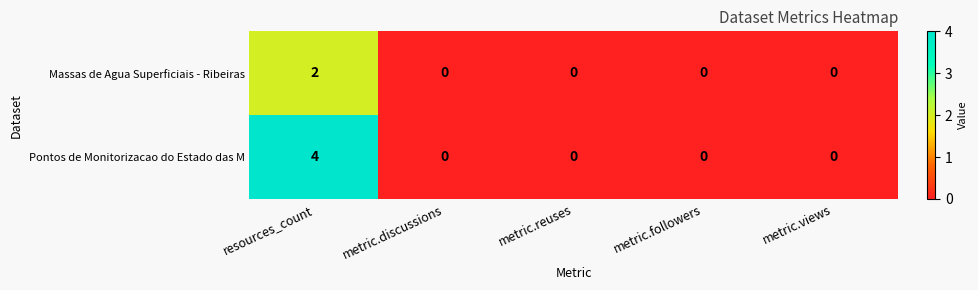

Which category has the highest value in the Massas de Agua Superficiais - Ribeiras series?

resources_count